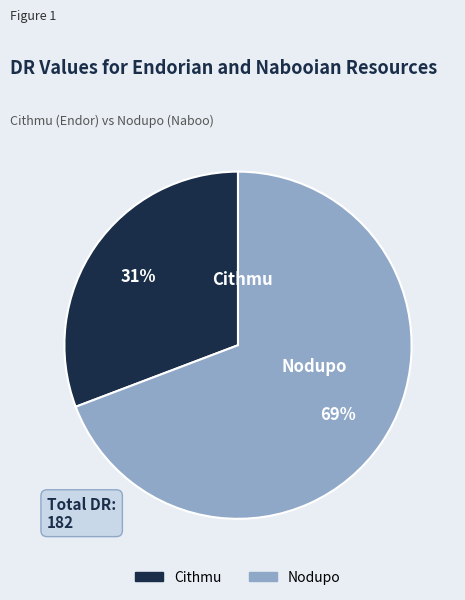

Does any single category account for the majority?

Yes